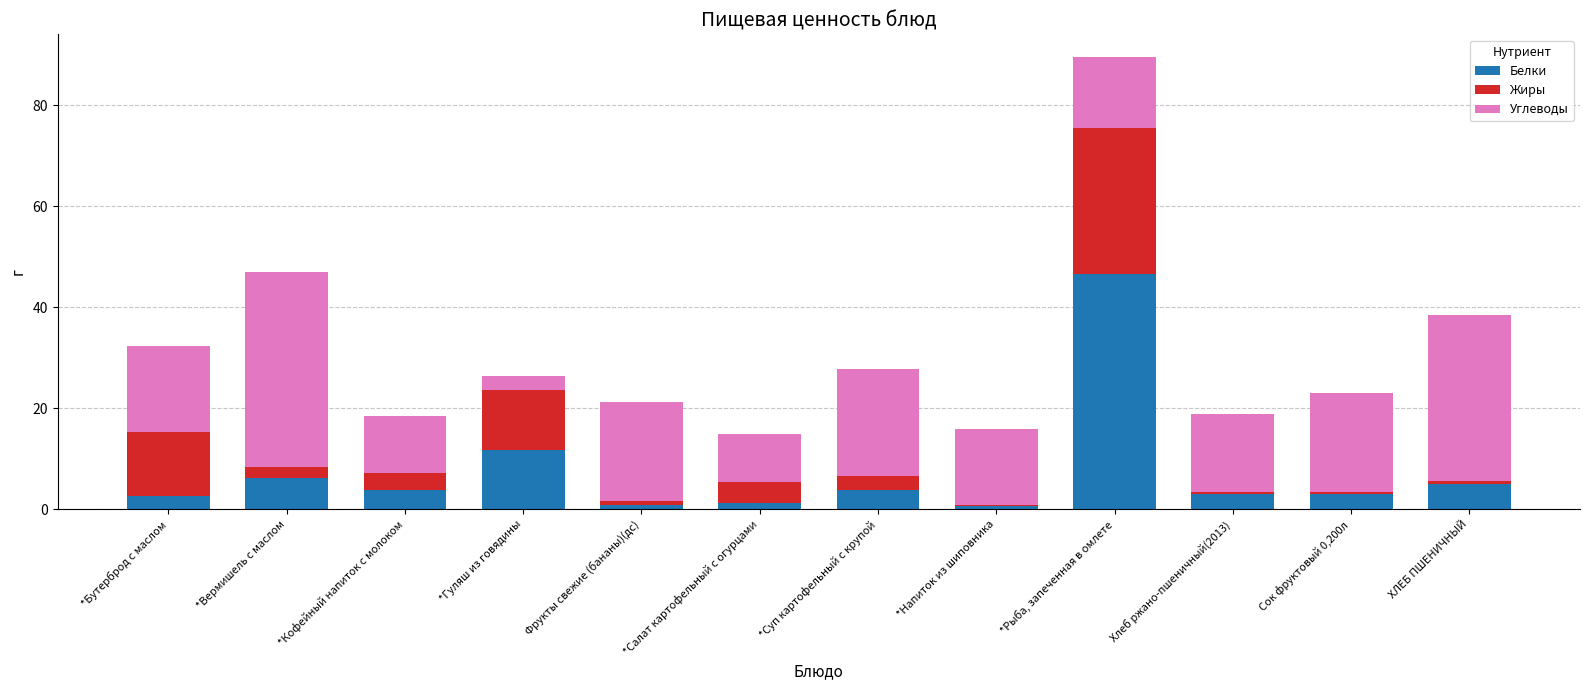

What value does the Белки series have at *Рыба, запеченная в омлете?

46.6